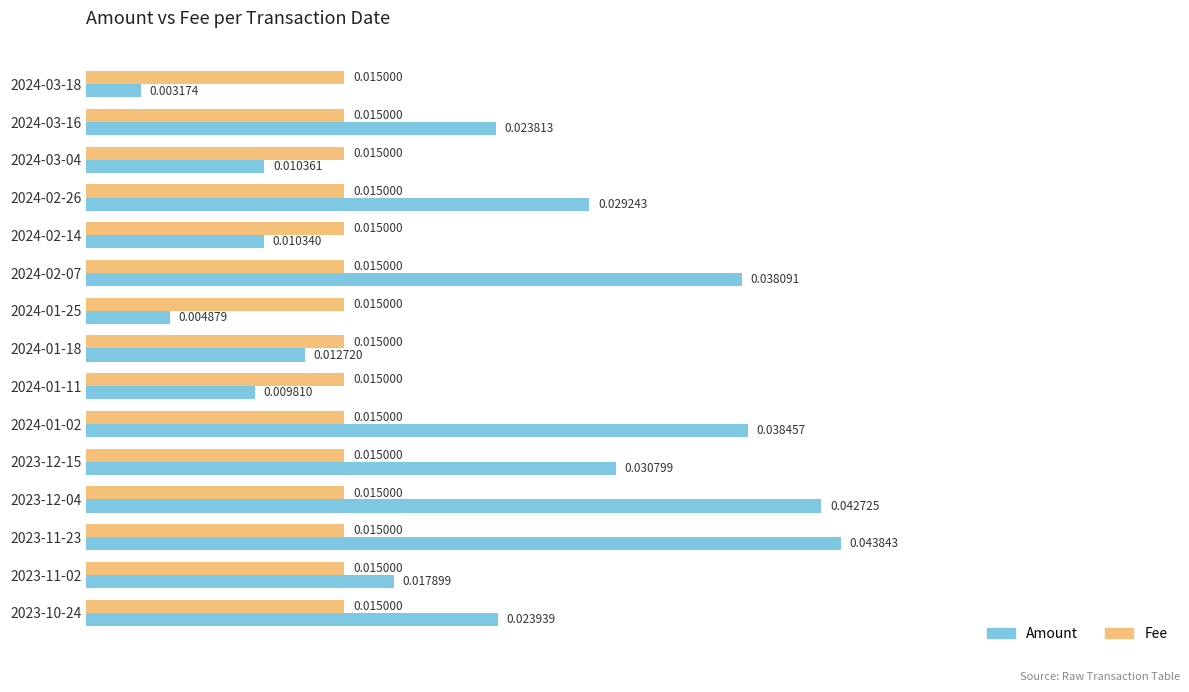

What are all the series names shown in the legend?

Amount, Fee